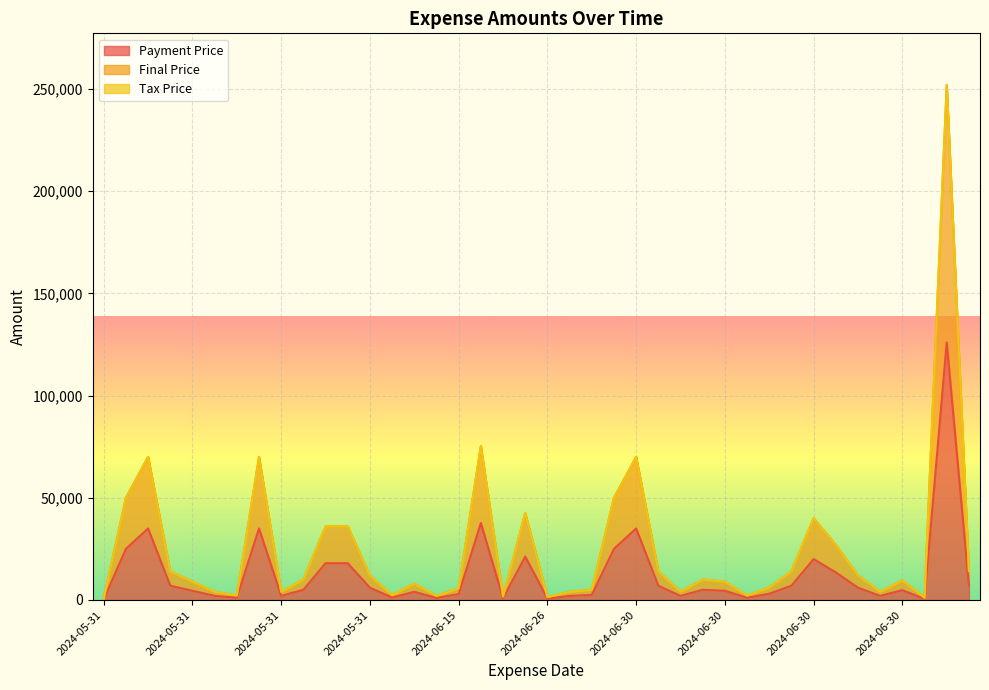

What is the difference between the highest and lowest values at 2024-05-31?

329